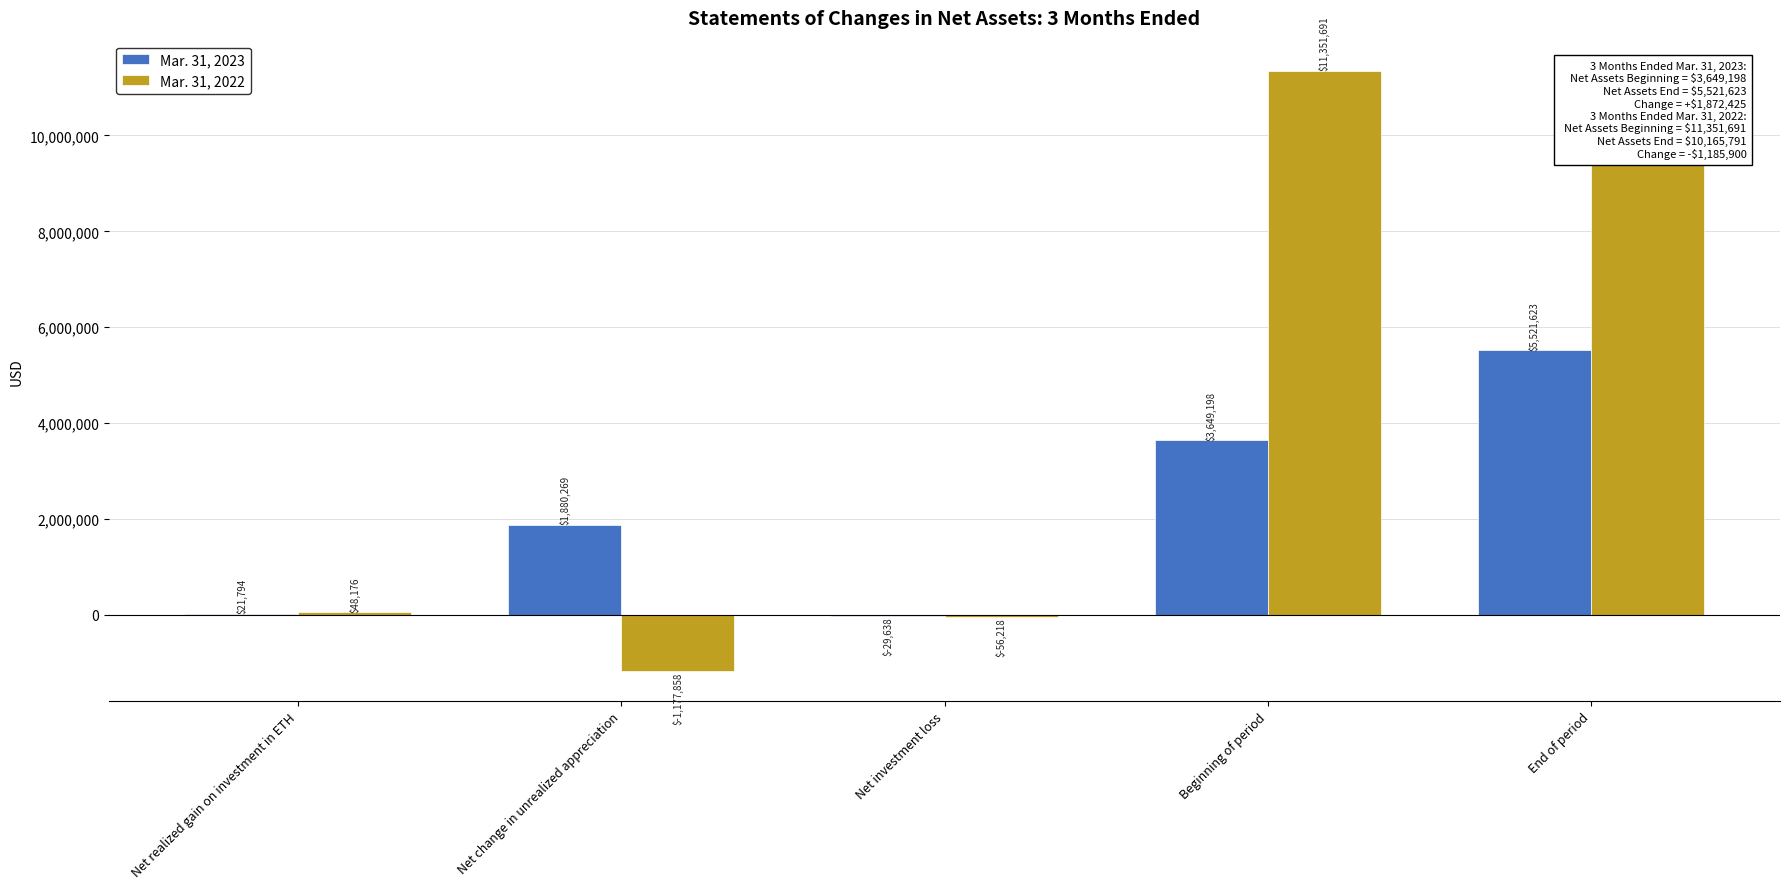

What is the maximum value for Mar. 31, 2022?

11351691